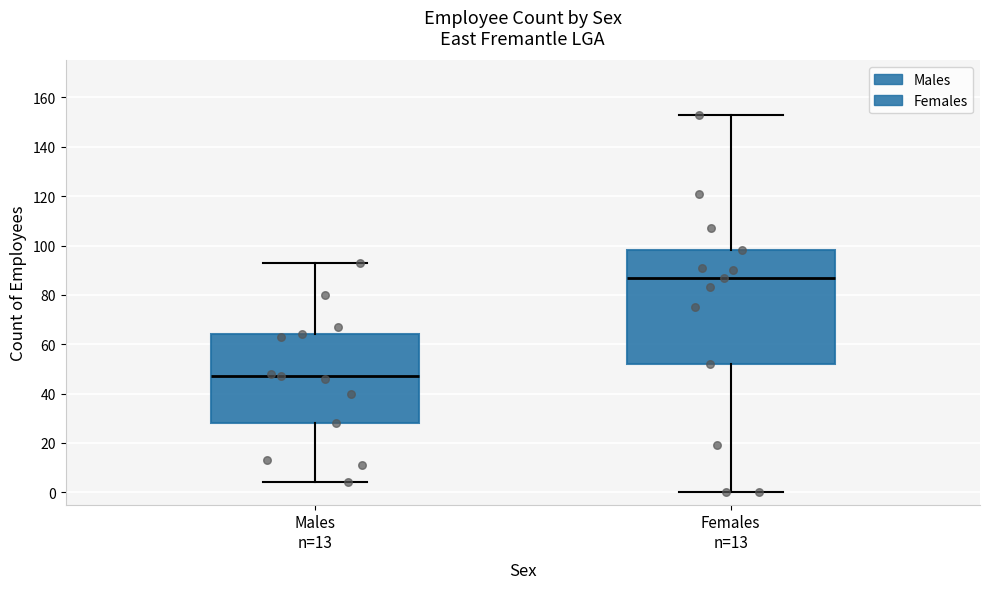

Reading left to right, read every box against the y-axis: the position of its median line, the range the box covers, and the ends of its whiskers. The values are not printed on the chart, so give them approximately, as read against the axis.

Males n=13: median 48, box 28 to 64, whiskers 4 to 94
Females n=13: median 88, box 52 to 98, whiskers 0 to 154